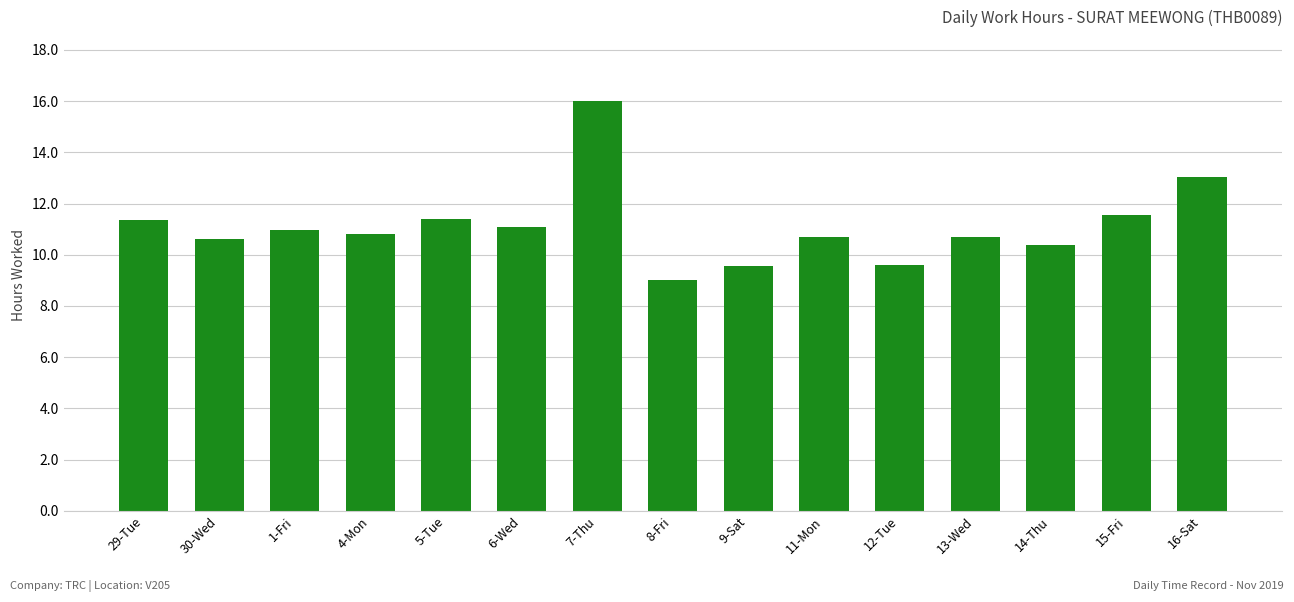

What is the sum of the values at 15-Fri and 14-Thu?

21.9